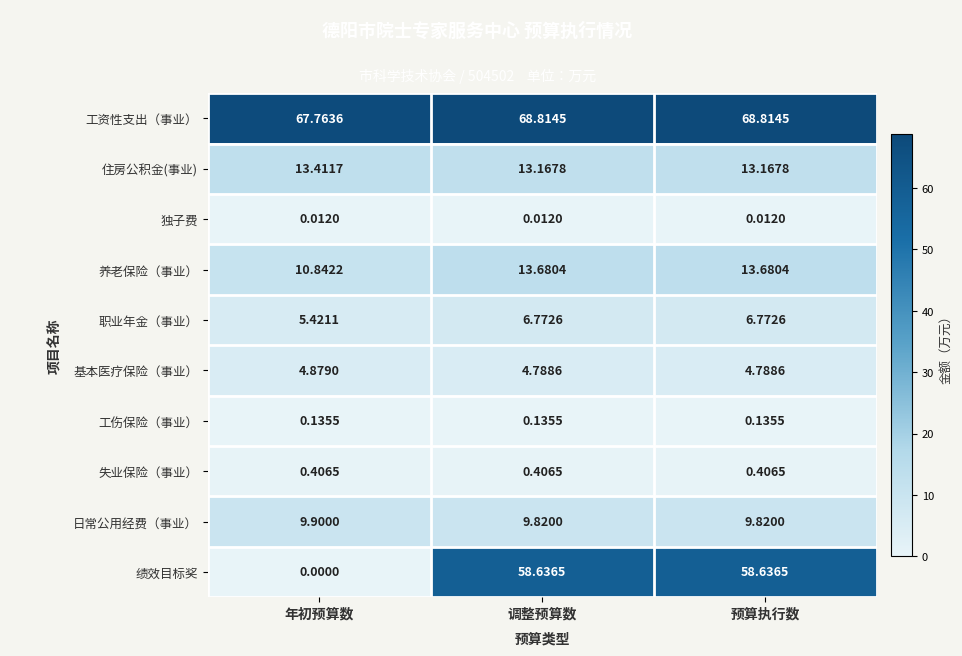

Which series has the widest spread of values?

绩效目标奖